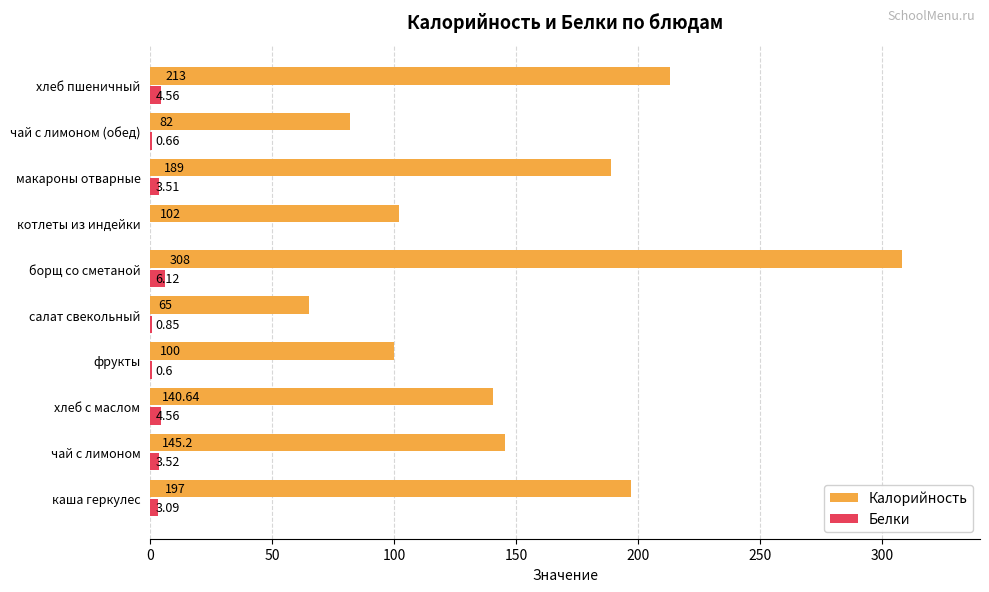

Where is Калорийность nearest to the value 186?

макароны отварные